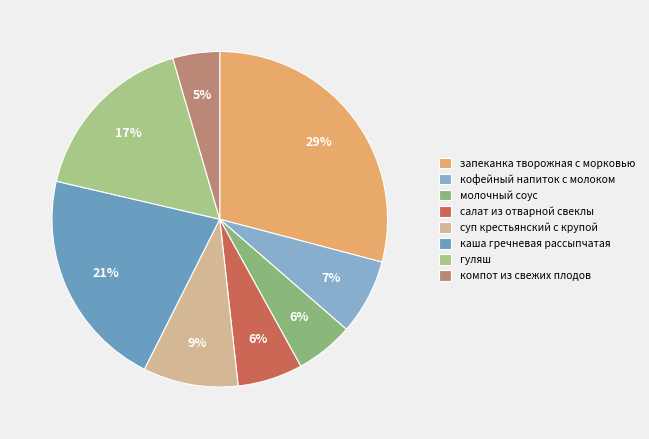

Which has a higher value, салат из отварной свеклы or каша гречневая рассыпчатая?

каша гречневая рассыпчатая